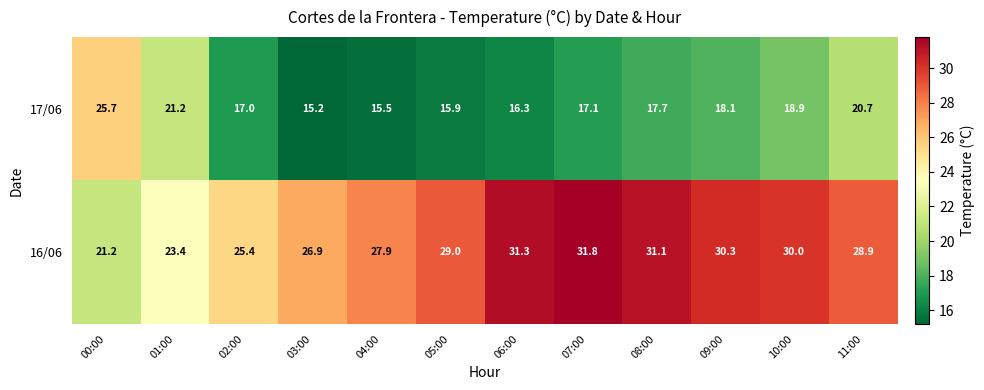

Which category has the highest value across all series?

07:00